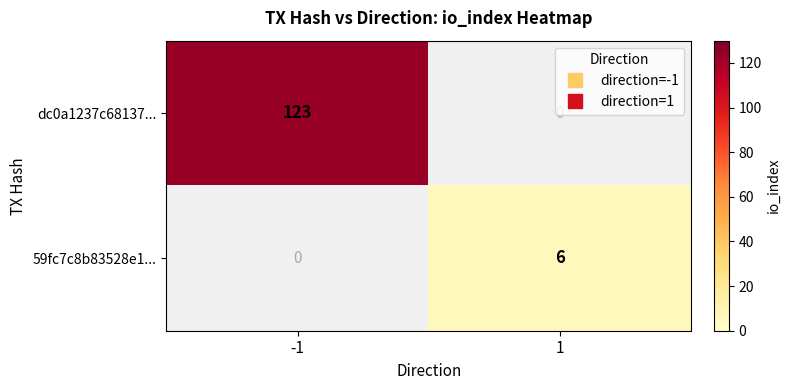

Count the number of categories in the chart.

2